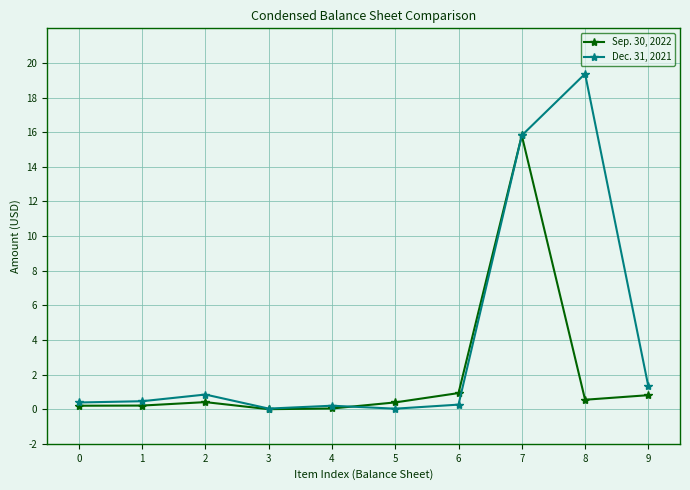

At 0, list the series in order from smallest to largest.

Sep. 30, 2022, Dec. 31, 2021